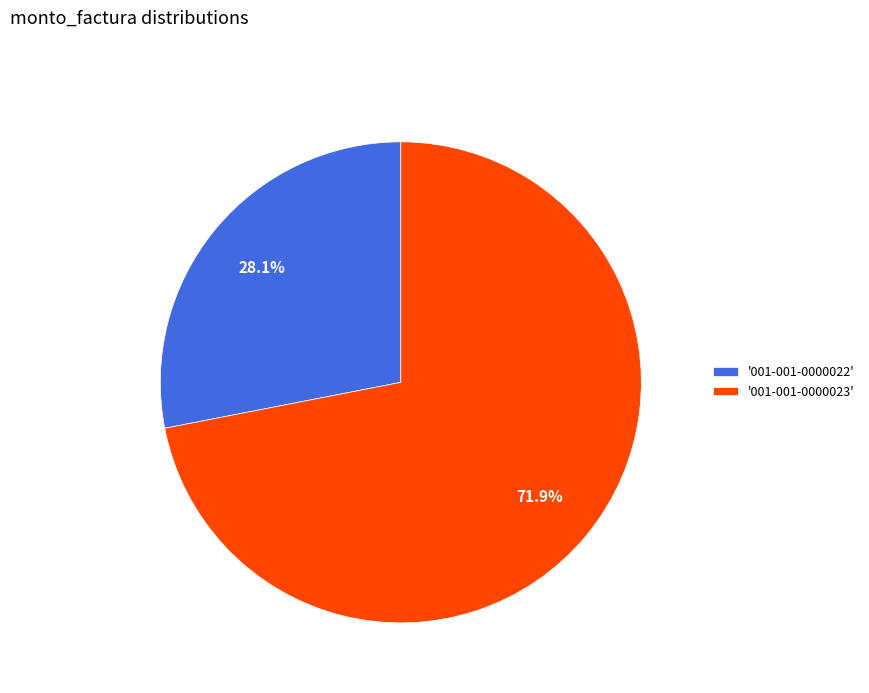

Is there a majority slice in this chart?

Yes